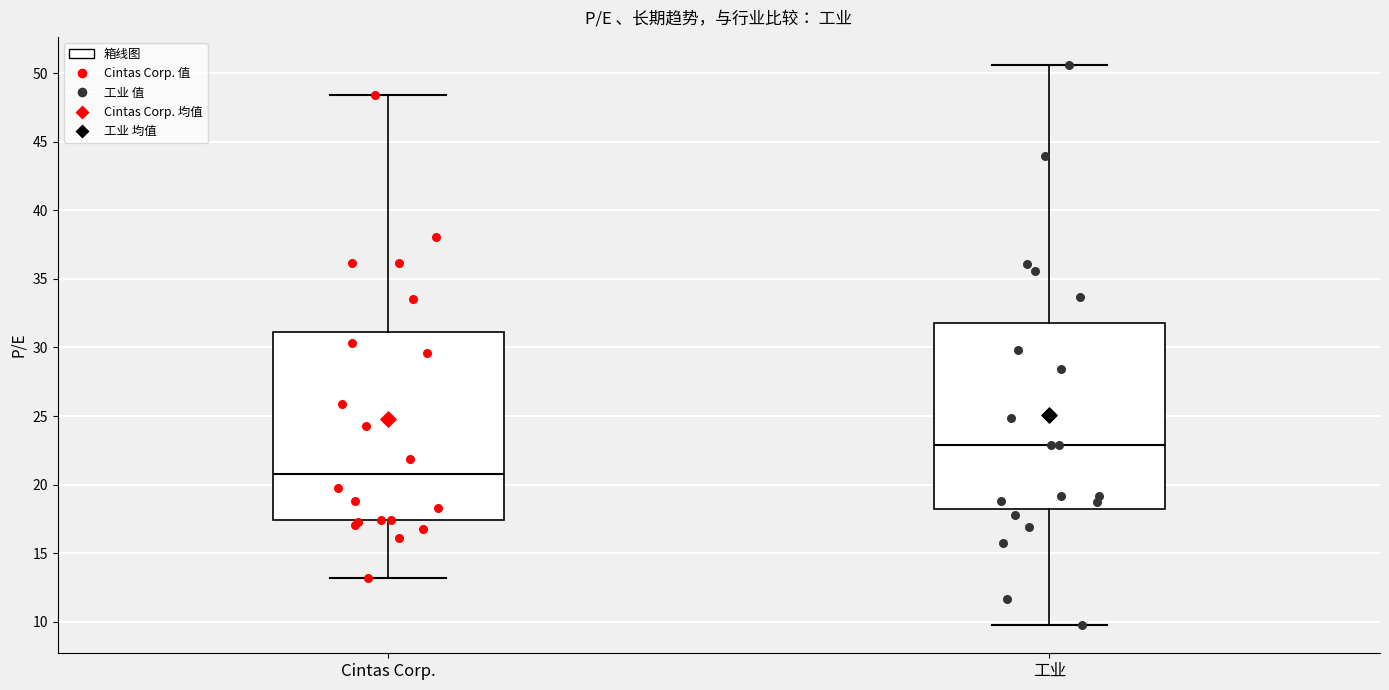

Reading left to right, transcribe this box plot: for each box, give where its median line is, the range the box spans, and where its two whiskers end, as read against the y-axis. The values are not printed on the chart, so give them approximately, as read against the axis.

Cintas Corp.: median 21.0, box 17.5 to 31.0, whiskers 13.0 to 48.5
工业: median 23.0, box 18.0 to 32.0, whiskers 9.5 to 50.5